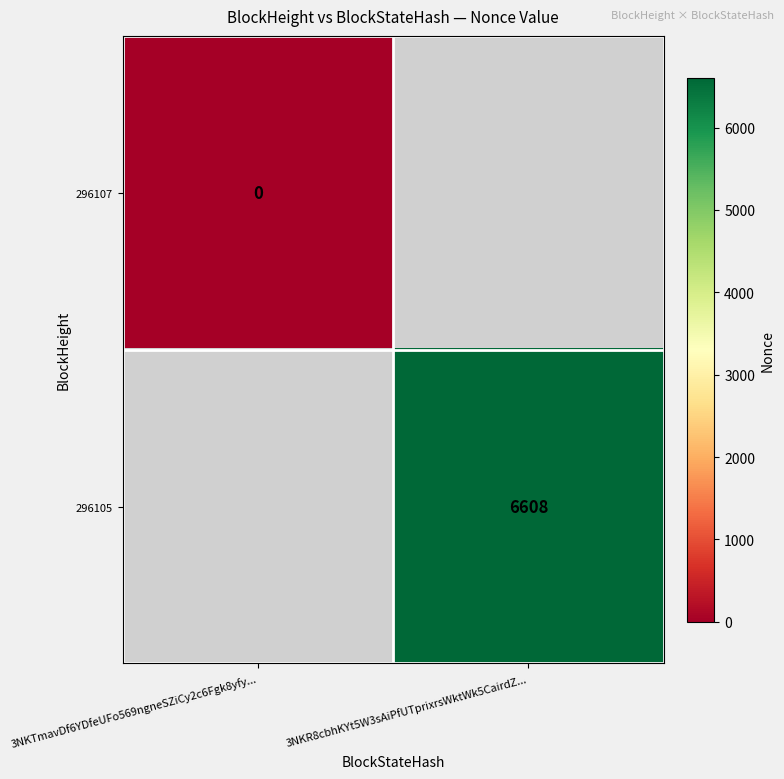

True or false: 296105 has a value of 6608 at 3NKR8cbhKYt5W3sAiPfUTprixrsWktWk5CairdZ....

True